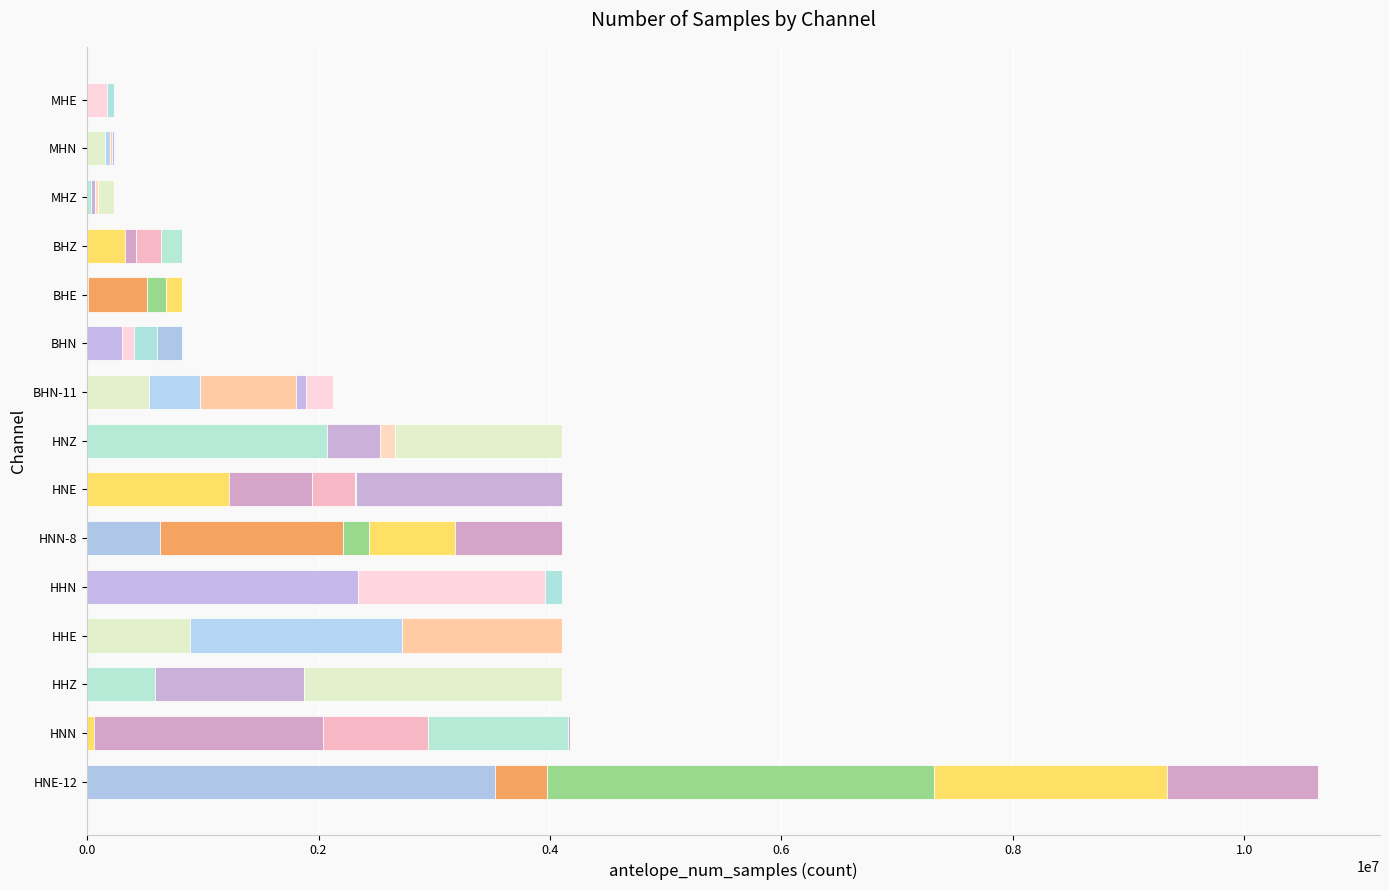

Are the bars horizontal?

Yes